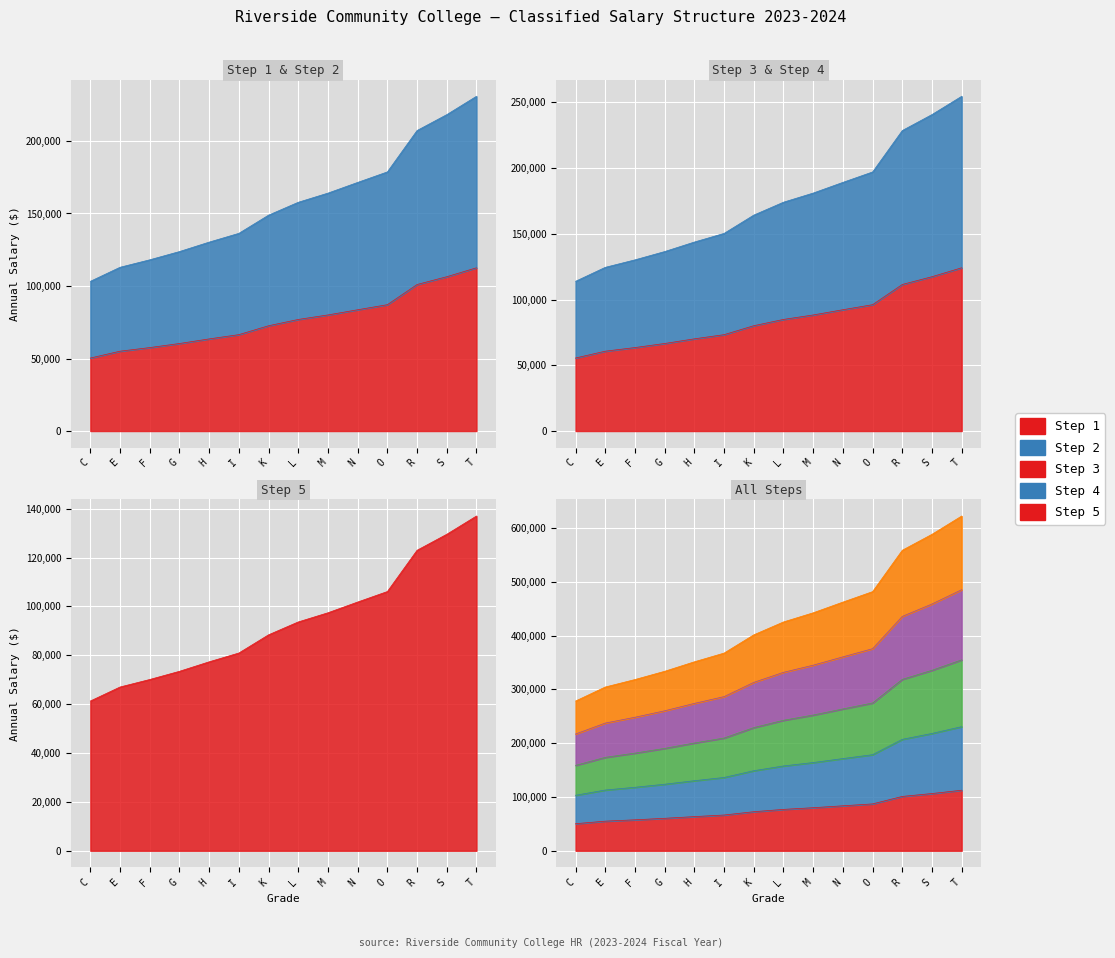

True or false: Step 4 has more than 0 points higher than both neighbors.

False